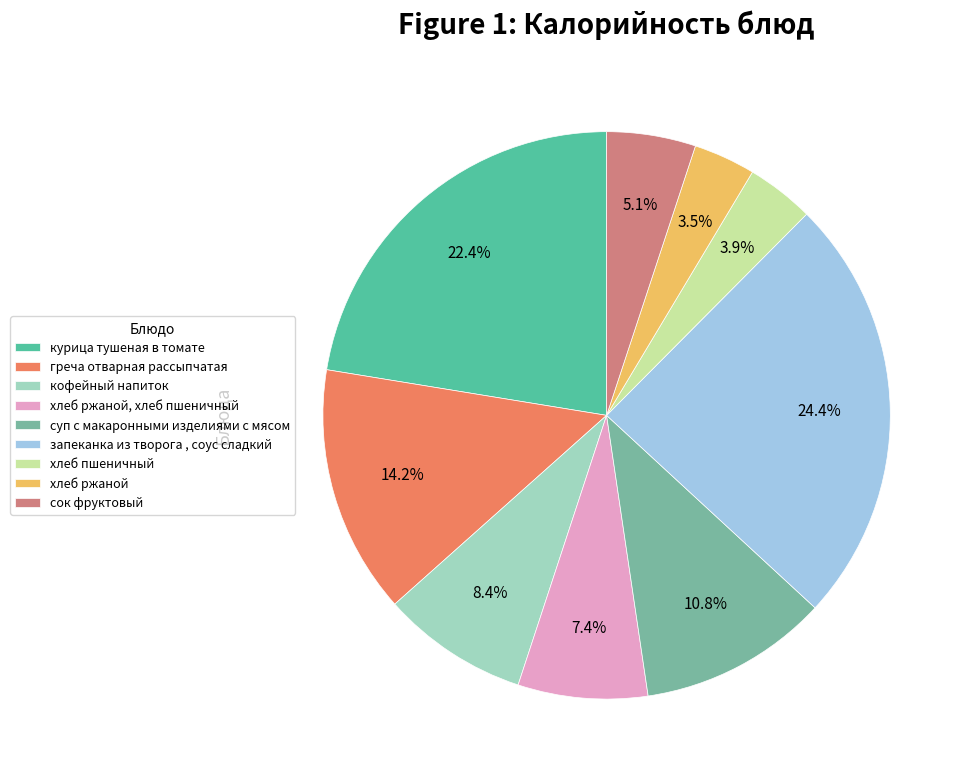

To the nearest percent, what portion does суп с макаронными изделиями с мясом represent?

11%